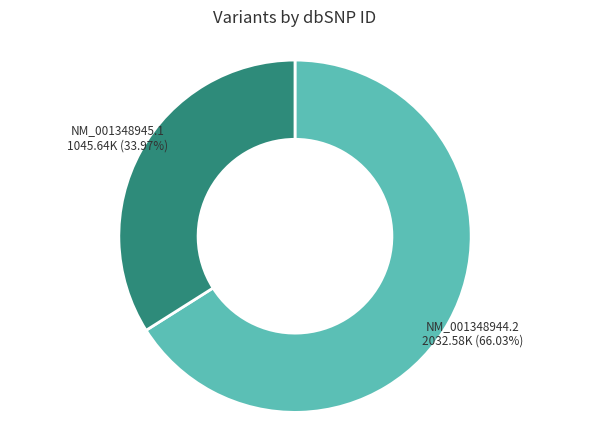

Combined, do NM_001348944.2 and NM_001348945.1 account for over 50%?

Yes